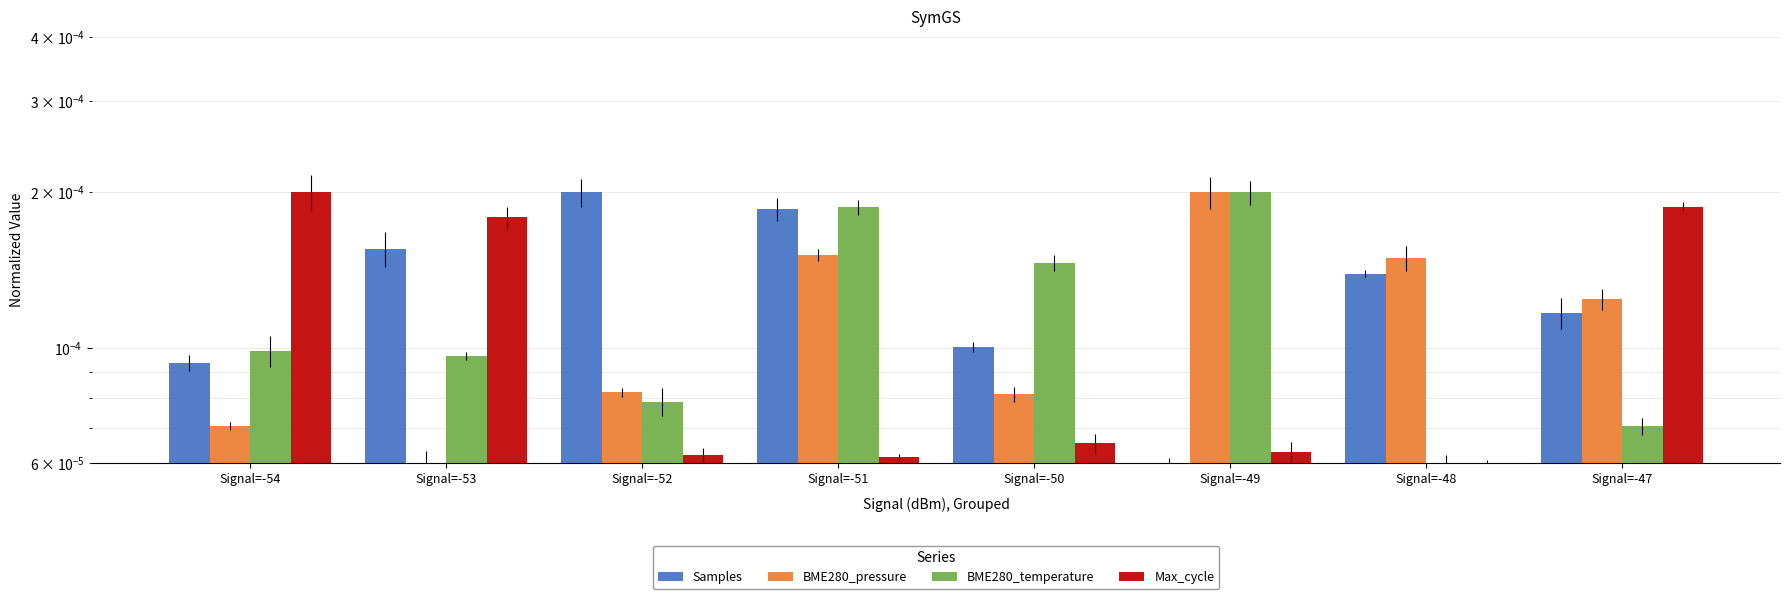

Rank the categories by BME280_pressure value from highest to lowest.

Signal=-49, Signal=-51, Signal=-48, Signal=-47, Signal=-52, Signal=-50, Signal=-54, Signal=-53